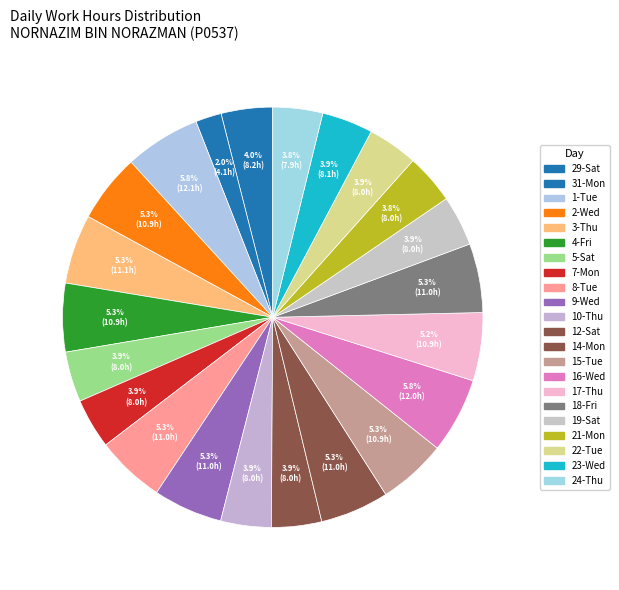

What percentage is the 5-Sat slice, to the nearest percent?

4%